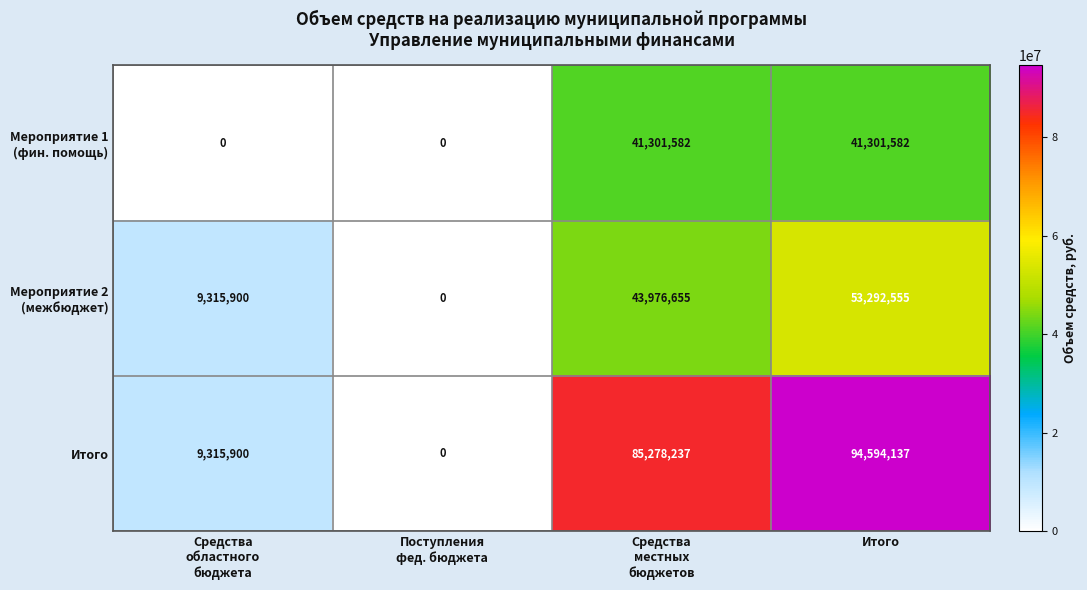

What is the difference between the second highest and second lowest values in the Итого series?

75962337